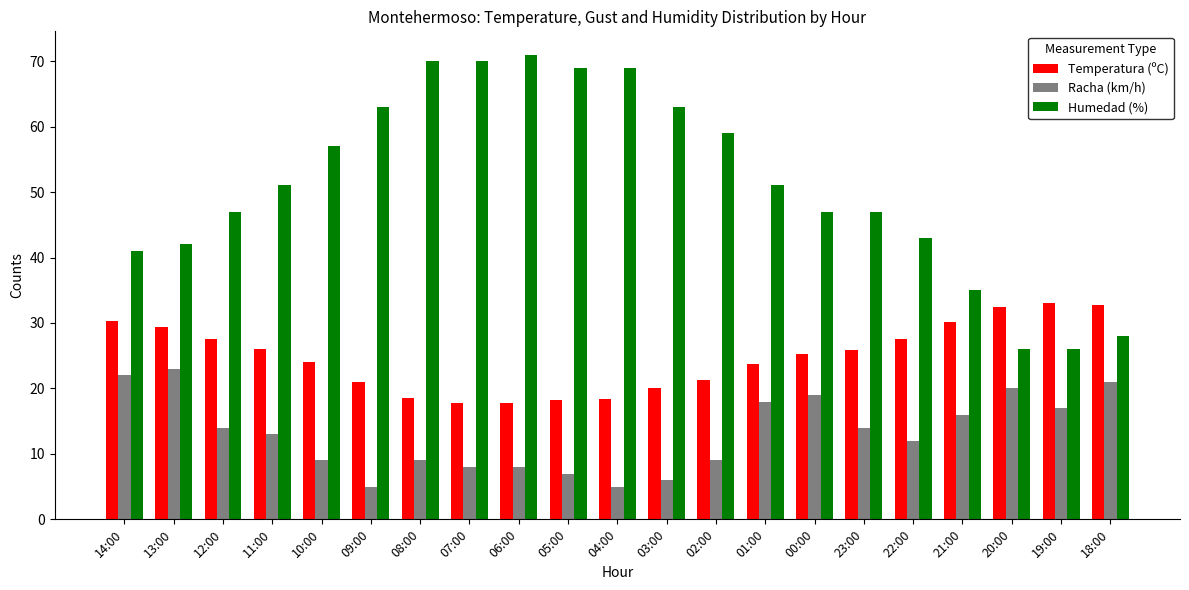

Between 04:00 and 22:00, which series saw the biggest shift?

Humedad (%)